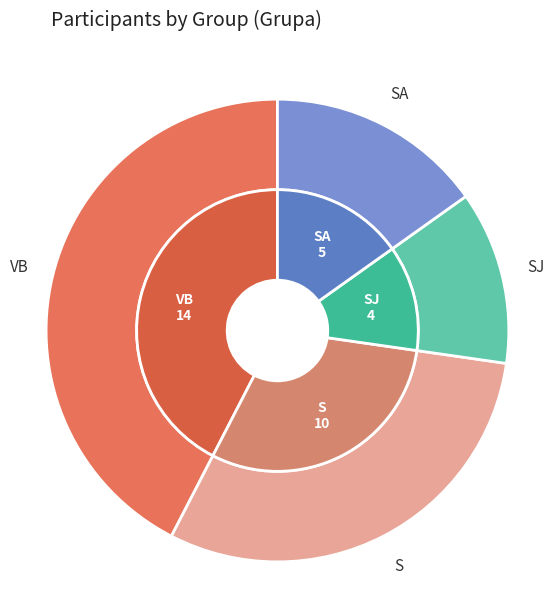

How many segments does this pie chart have?

6